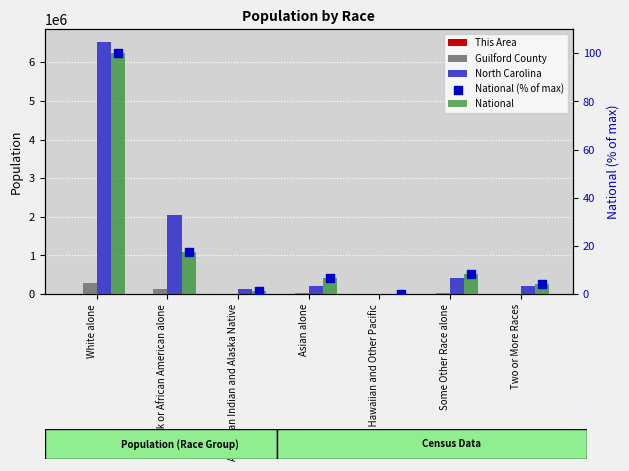

At how many categories does at least one series exceed 6090279?

1